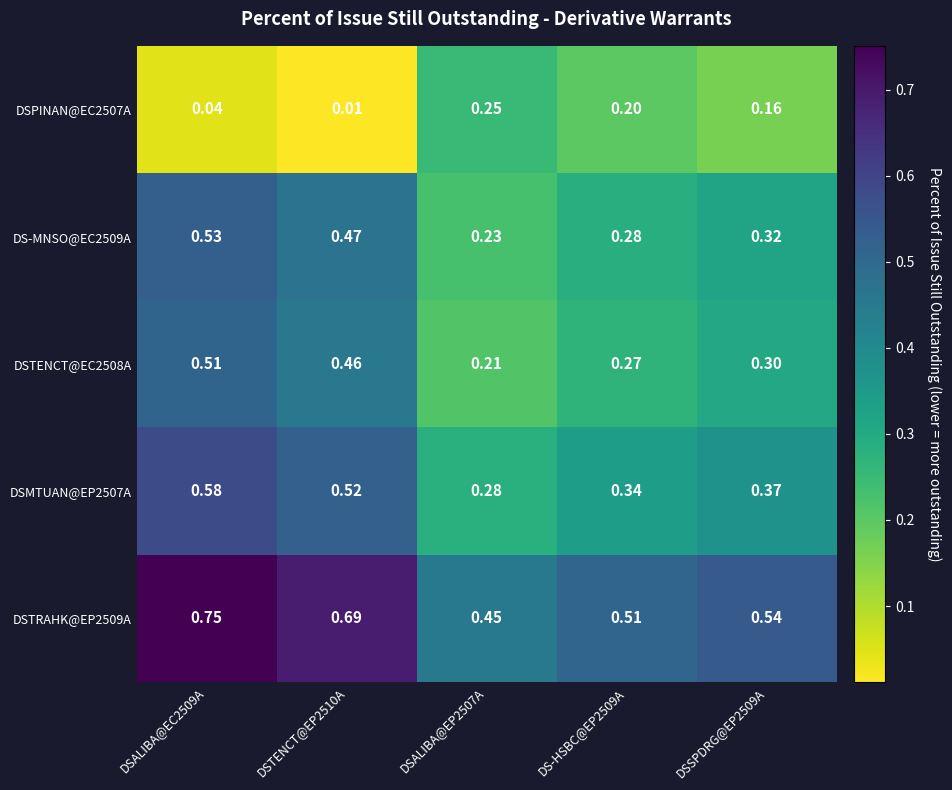

How many distinct data groups are displayed?

5